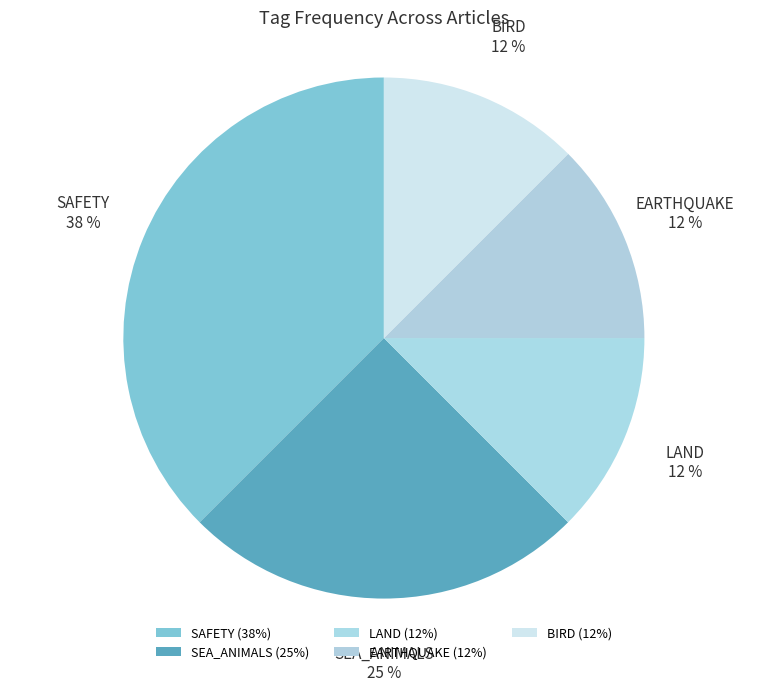

Count the number of slices in the pie.

5